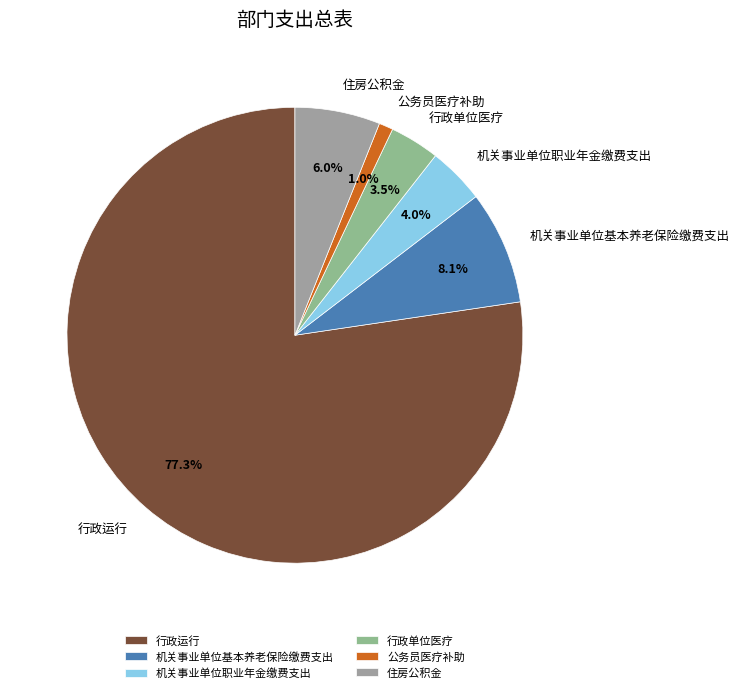

True or false: 行政运行 accounts for 77% of the total.

True